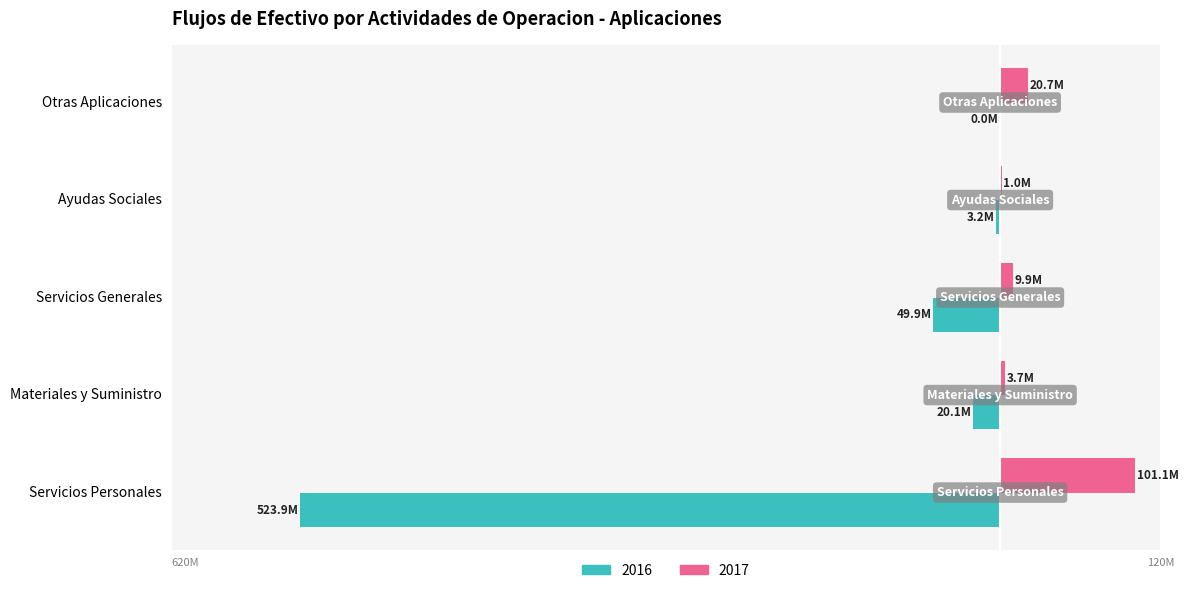

What are all the series names shown in the legend?

2016, 2017